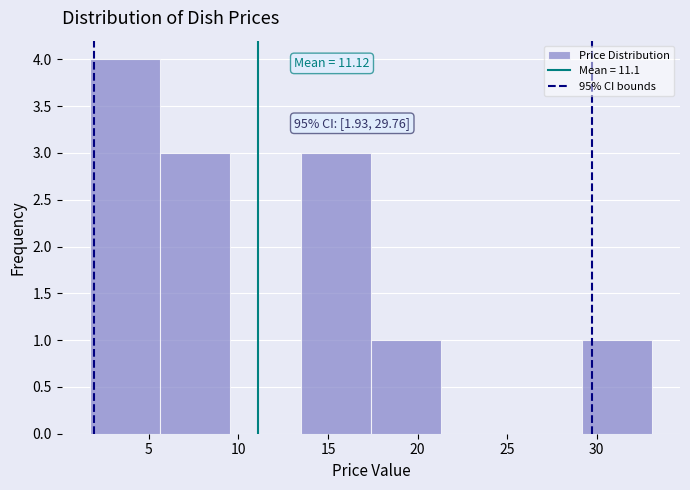

Which range on the x-axis has the tallest bar?

1.5 to 5.5